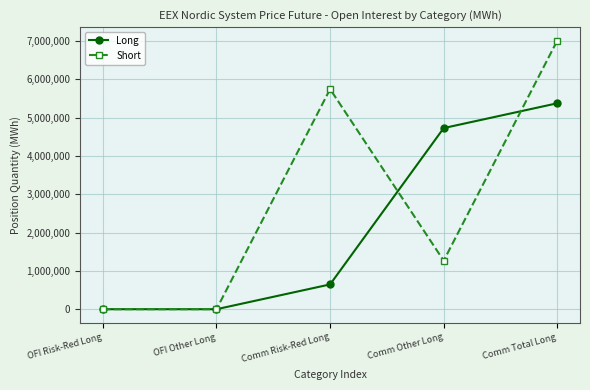

Rank the series by their average value, from lowest to highest.

Long, Short